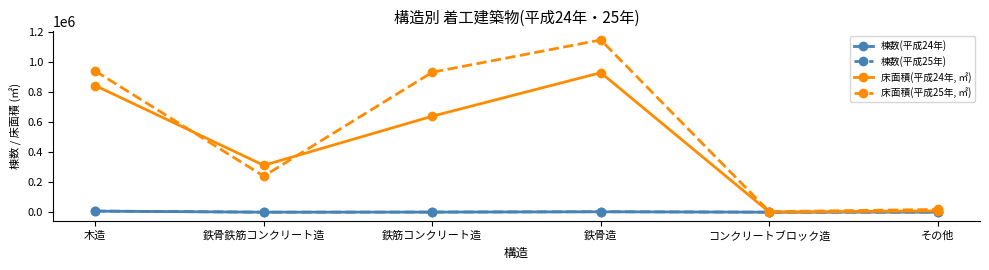

Does the chart have visible grid lines?

No